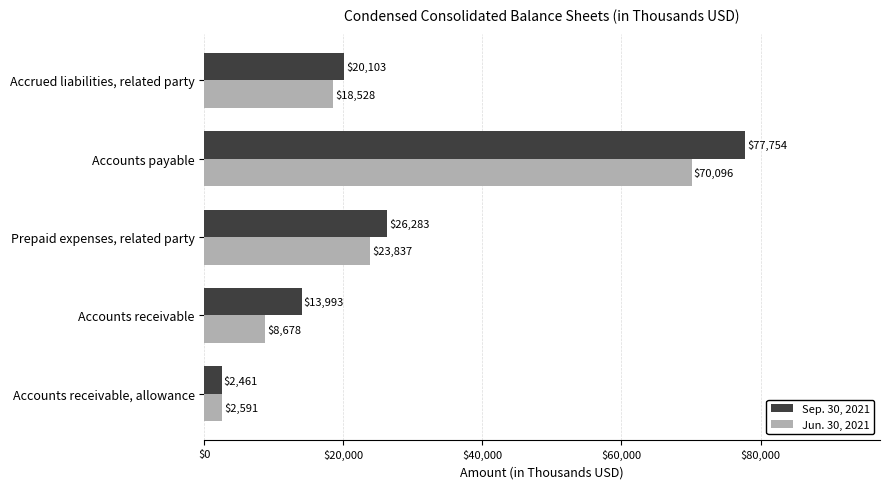

What is the difference between the second highest and second lowest values in the Sep. 30, 2021 series?

12290